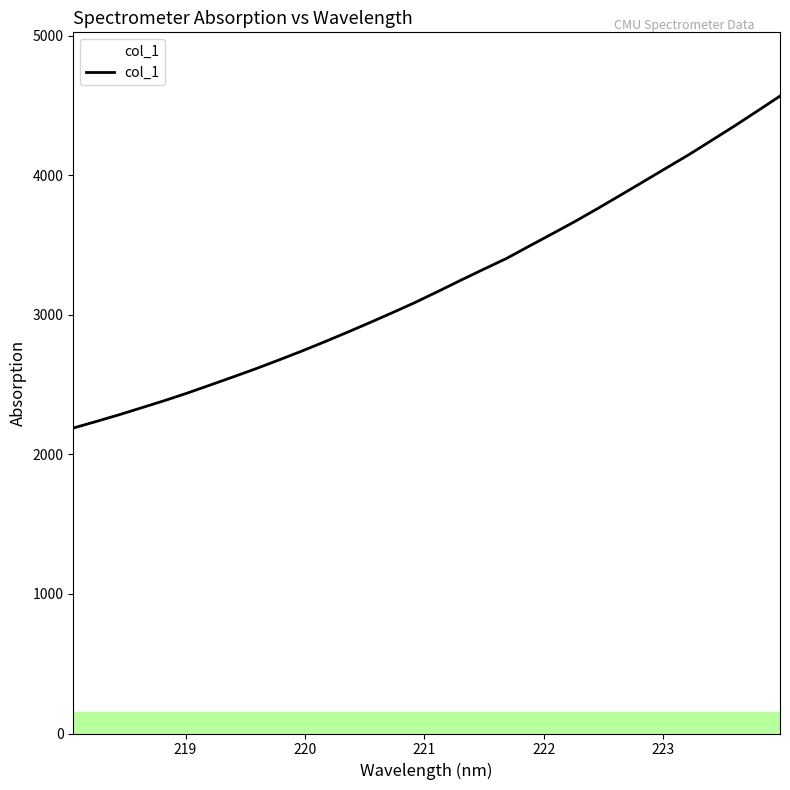

What is the maximum value shown in the chart?

4567.8